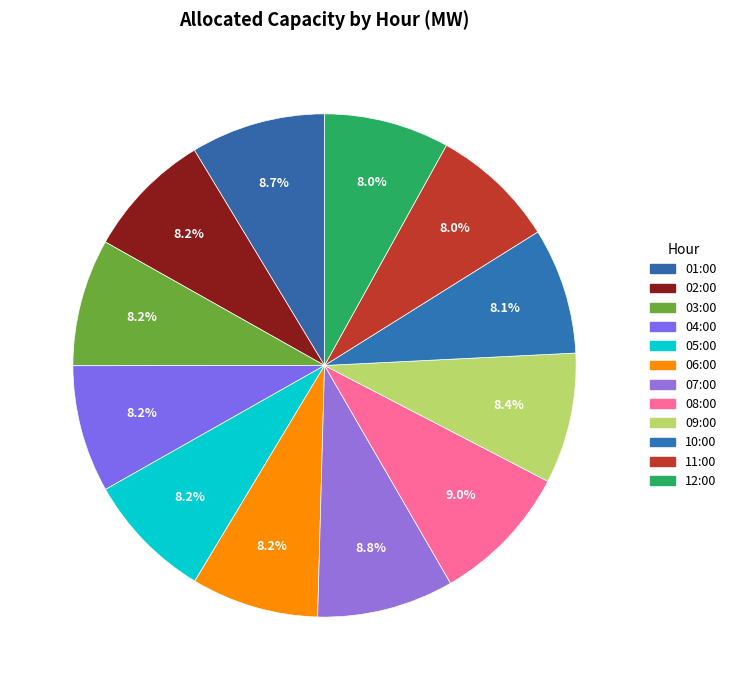

How many segments does this pie chart have?

12